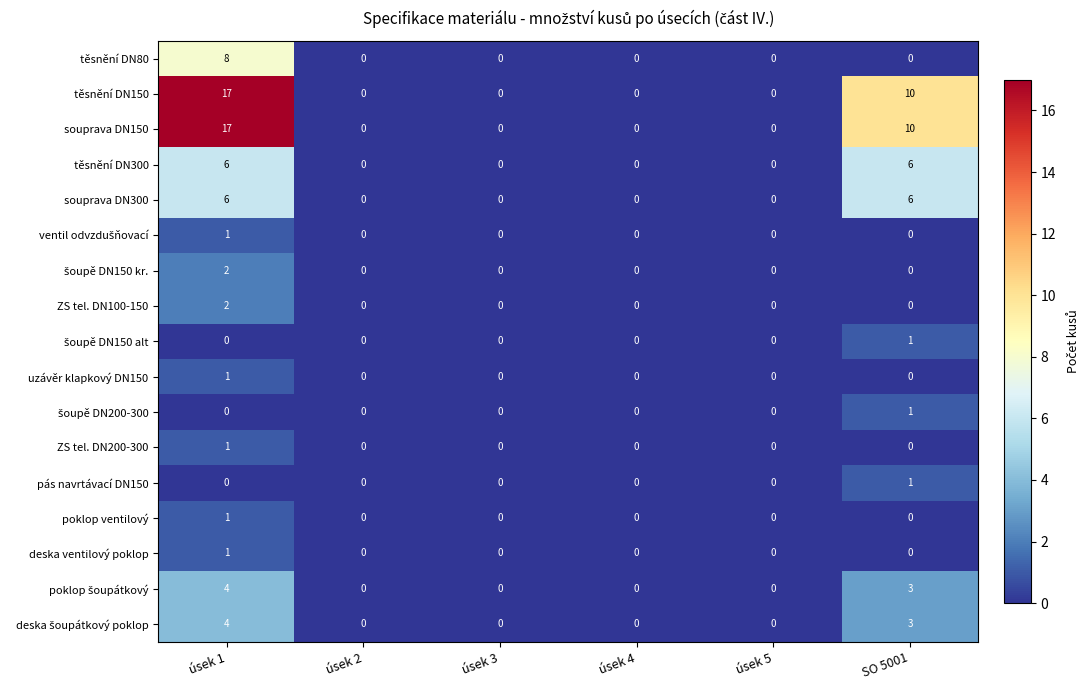

True or false: těsnění DN300 has a value of 3 at úsek 4.

False